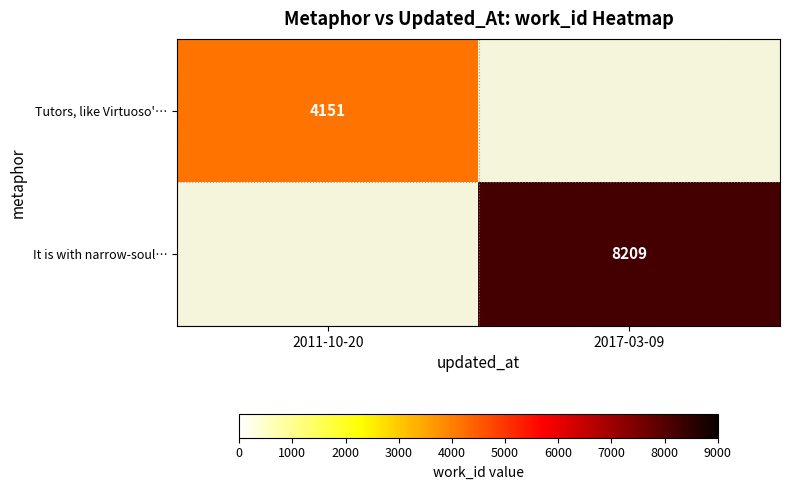

How many distinct data groups are displayed?

2